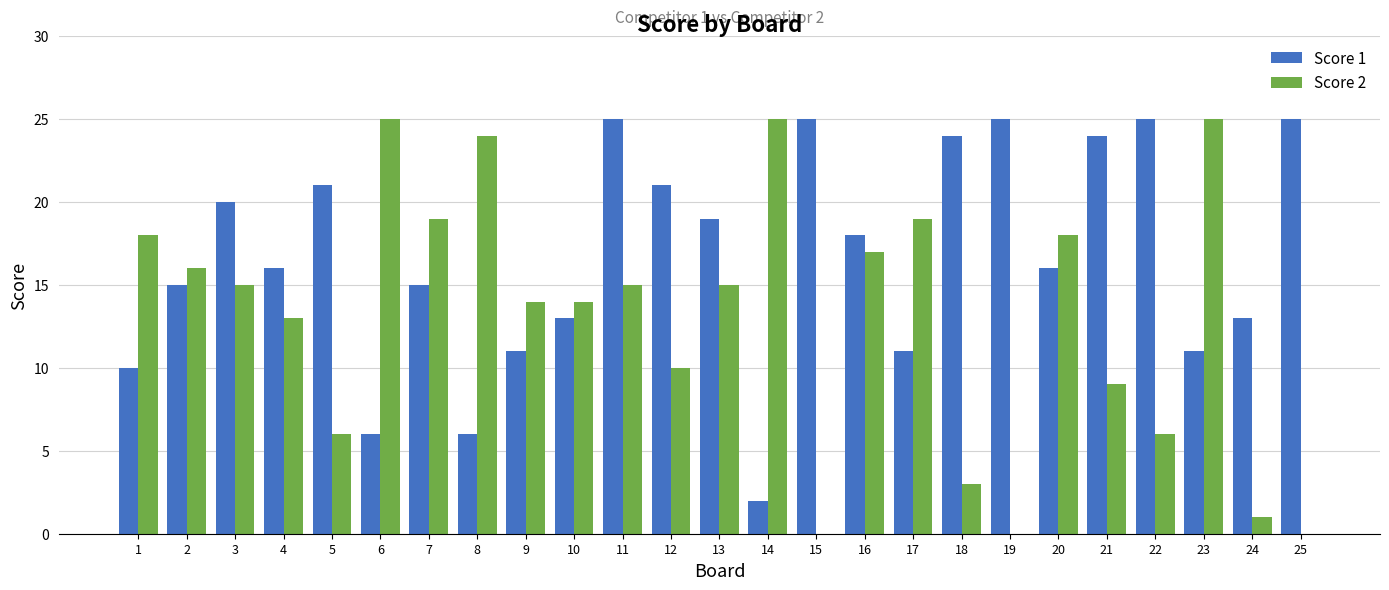

What are all the series names shown in the legend?

Score 1, Score 2